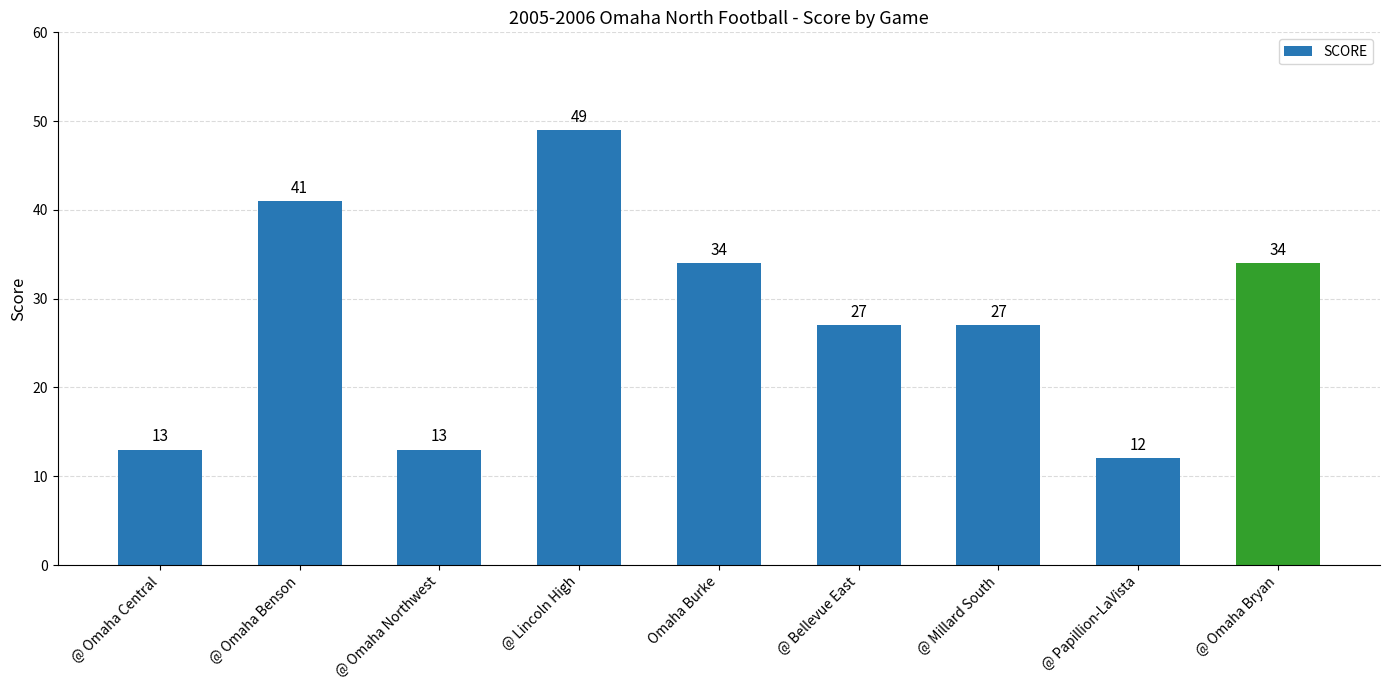

What position from the left is @ Bellevue East?

6